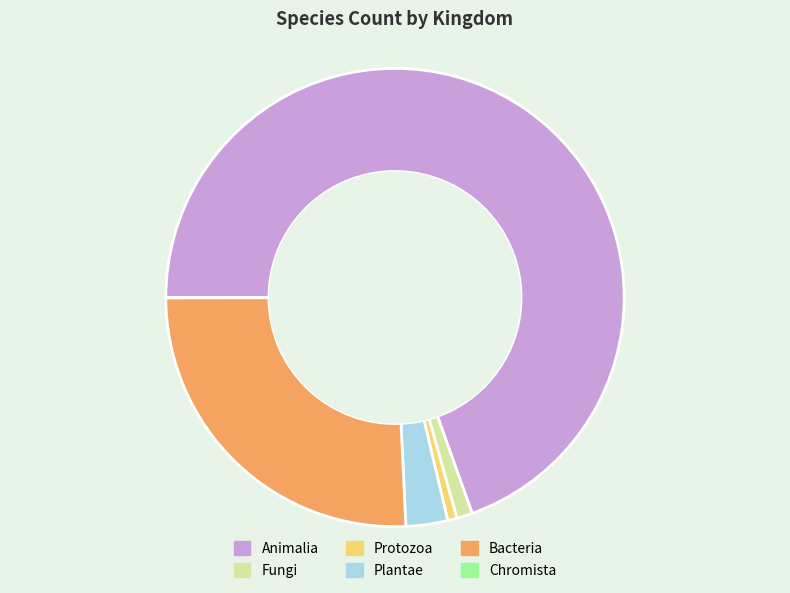

Does any single category account for the majority?

Yes